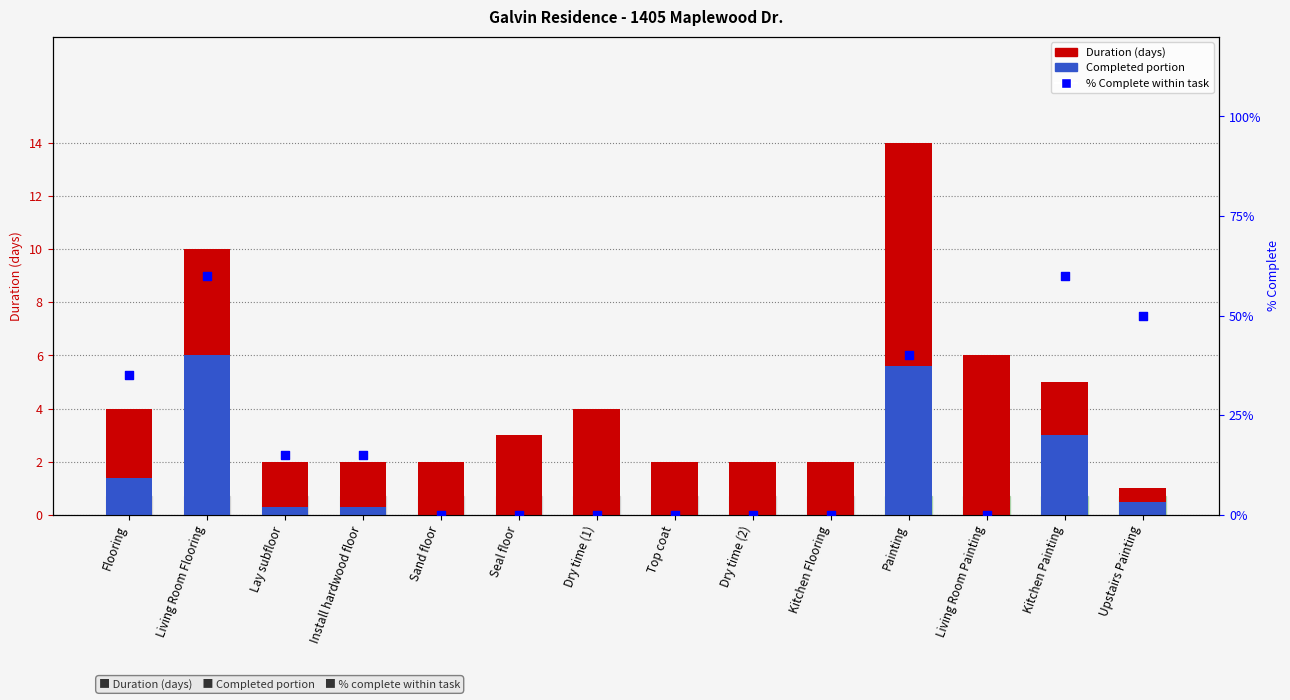

Which series contains the lowest Y value?

Completed portion